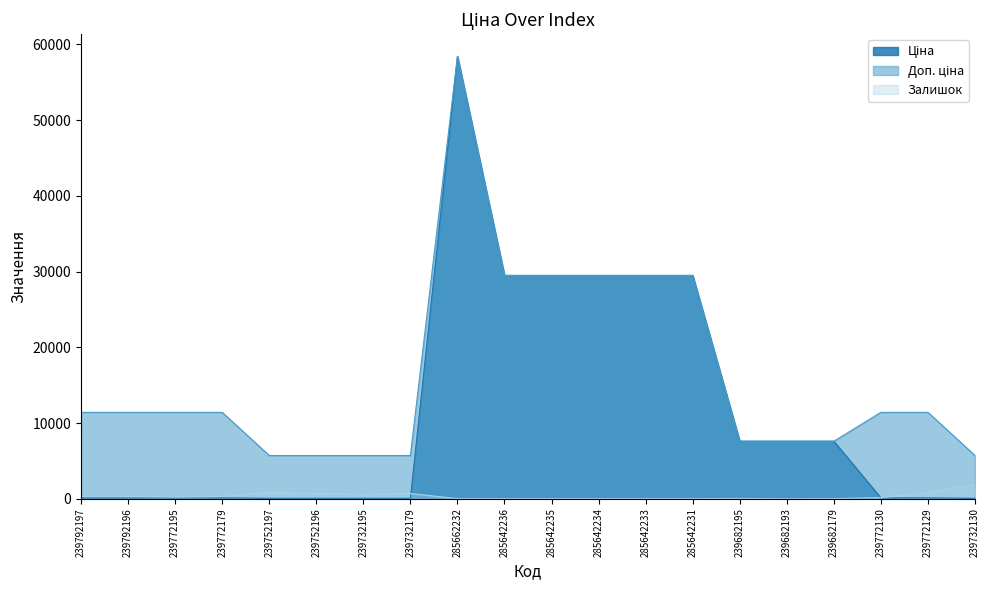

What are all the series names shown in the legend?

Ціна, Доп. ціна, Залишок